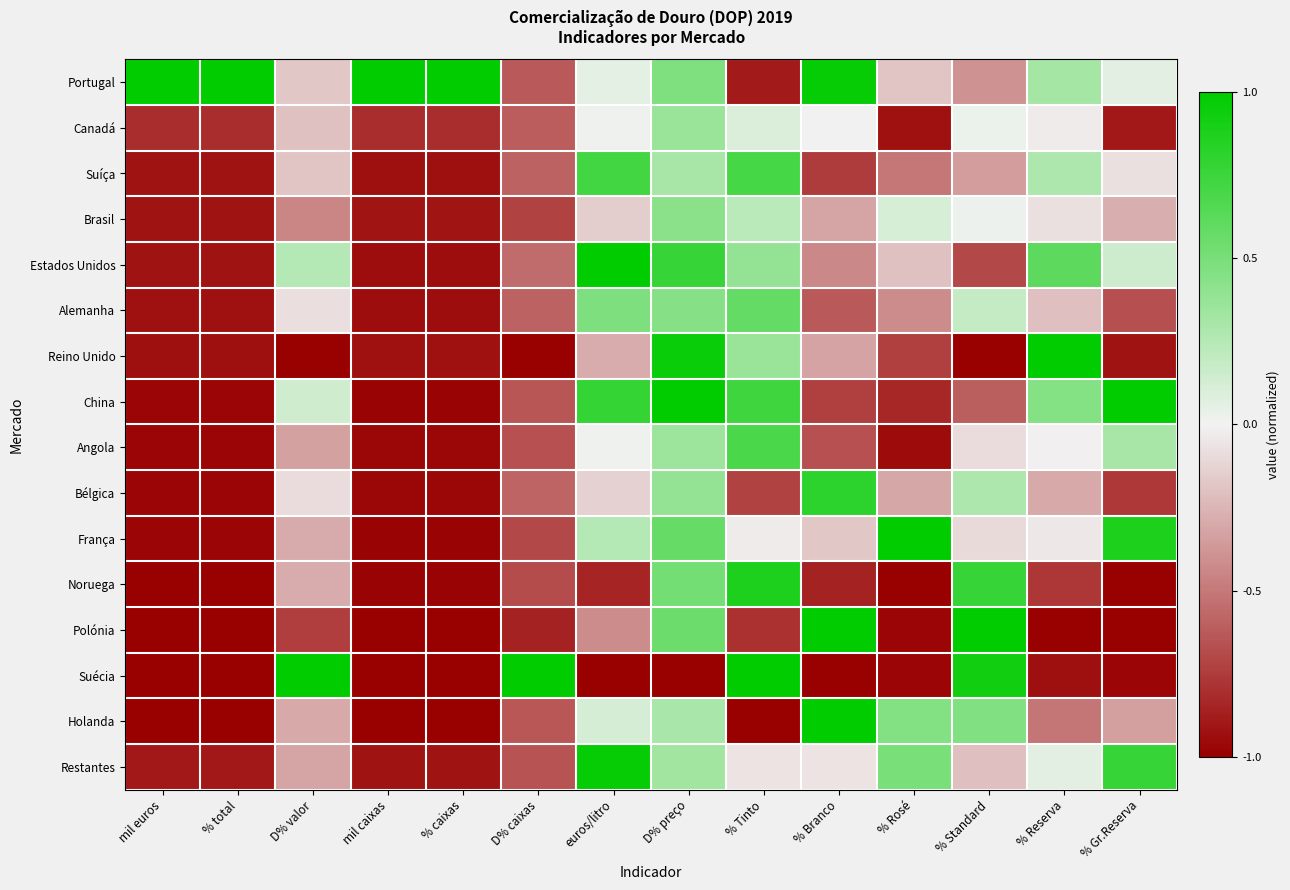

What is the difference between the highest and lowest values at % Tinto?

2.0